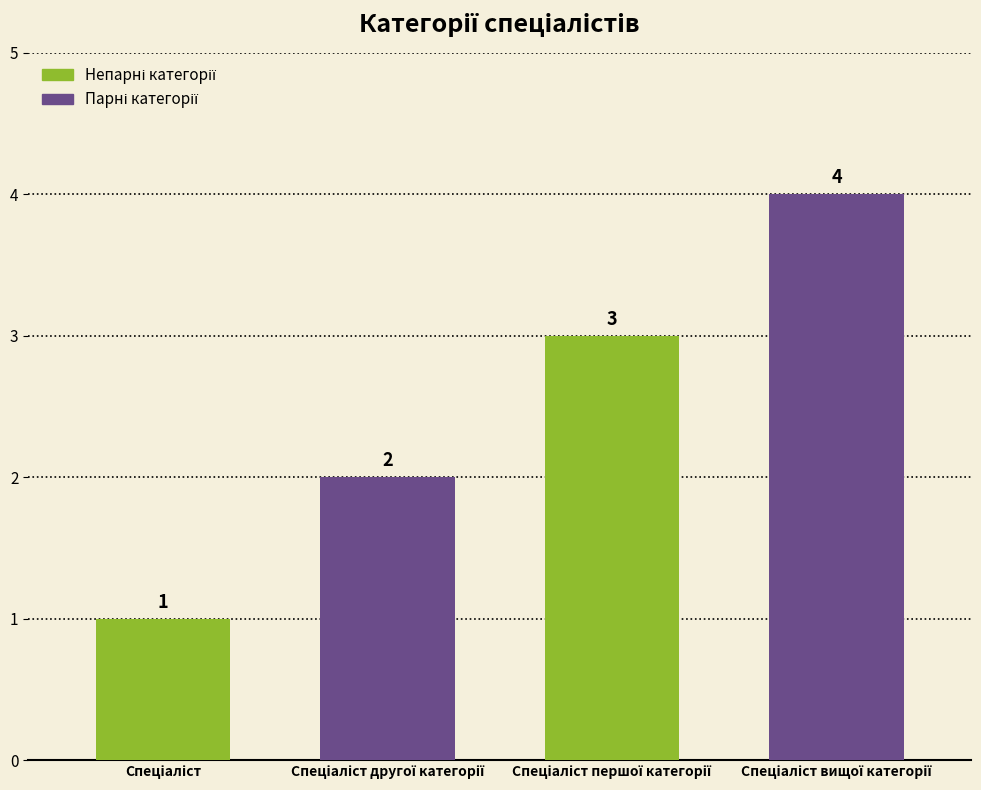

What is the value of the 1st bar from the left?

1